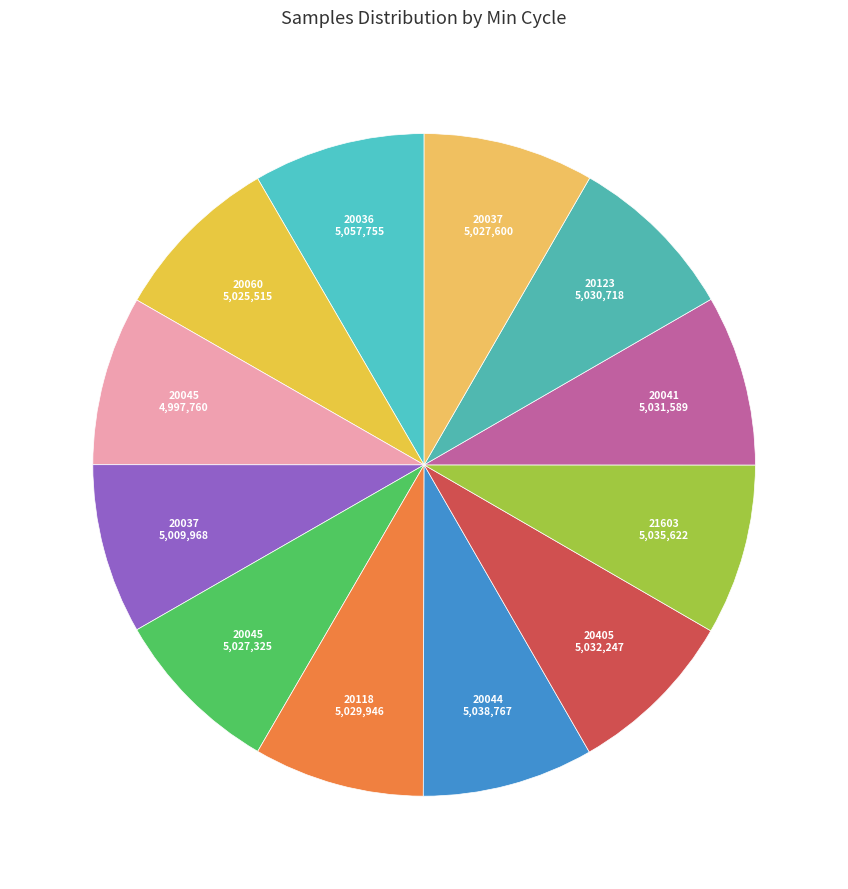

Which category has the biggest portion of the pie?

20036